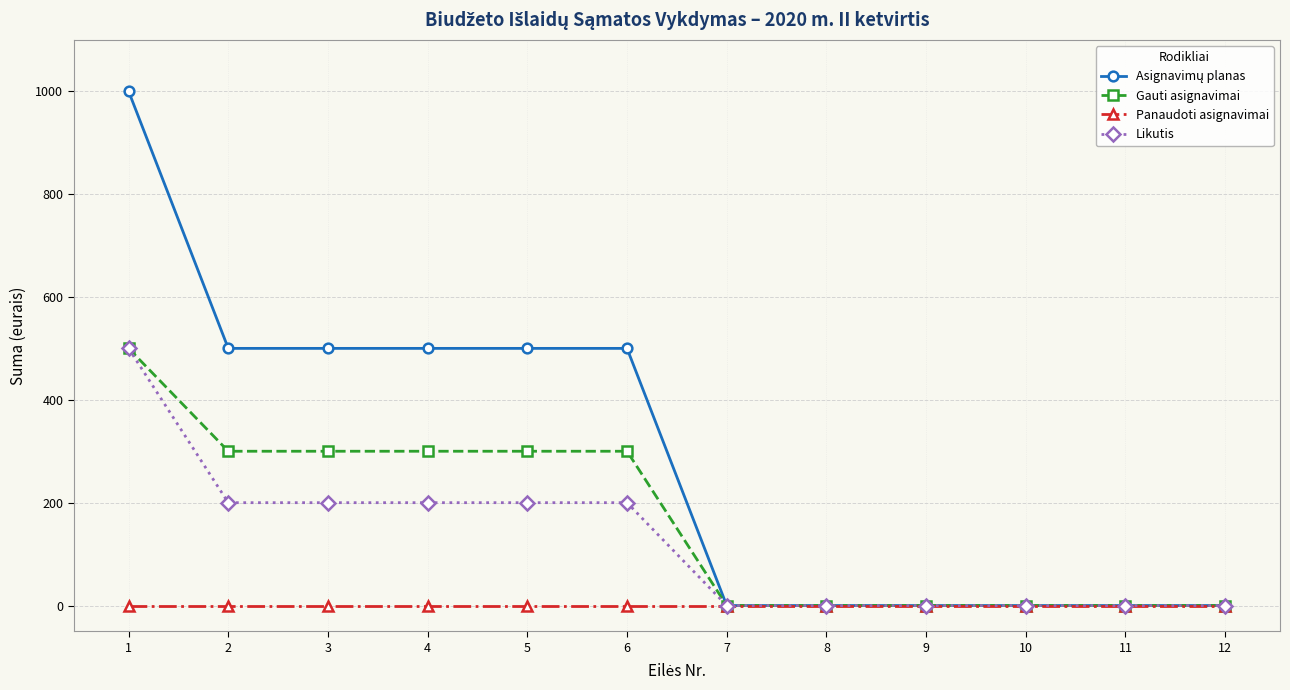

What is the maximum value shown in the chart?

1000